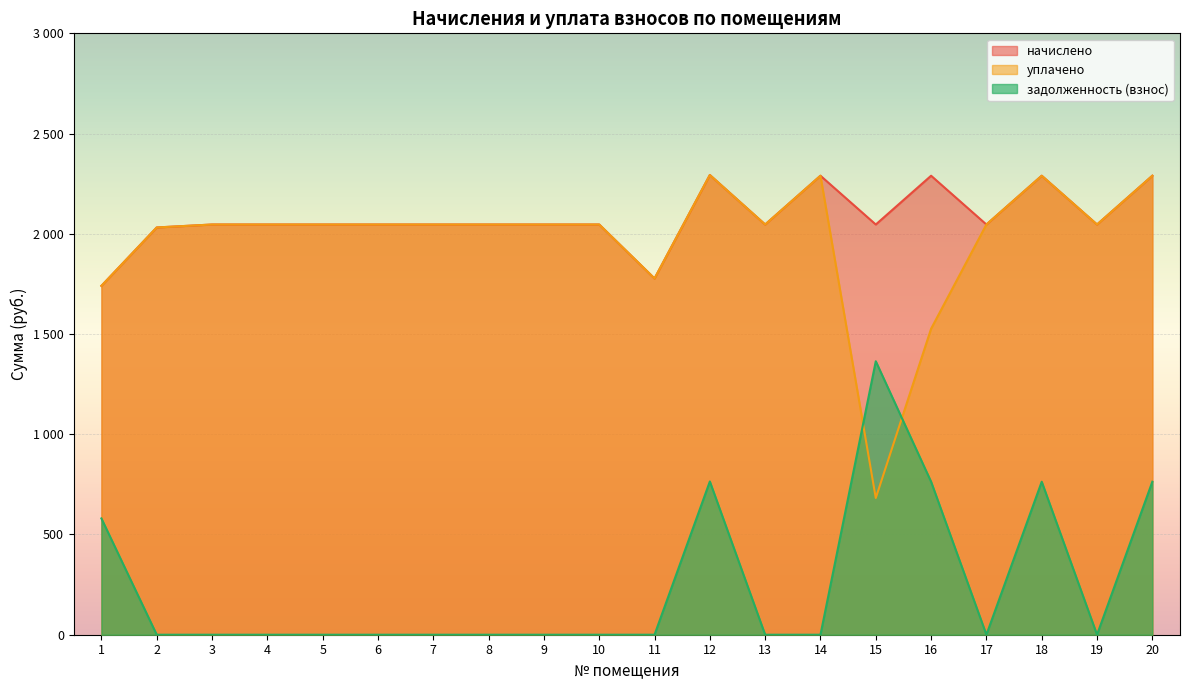

At which category does начислено reach its first local valley?

11